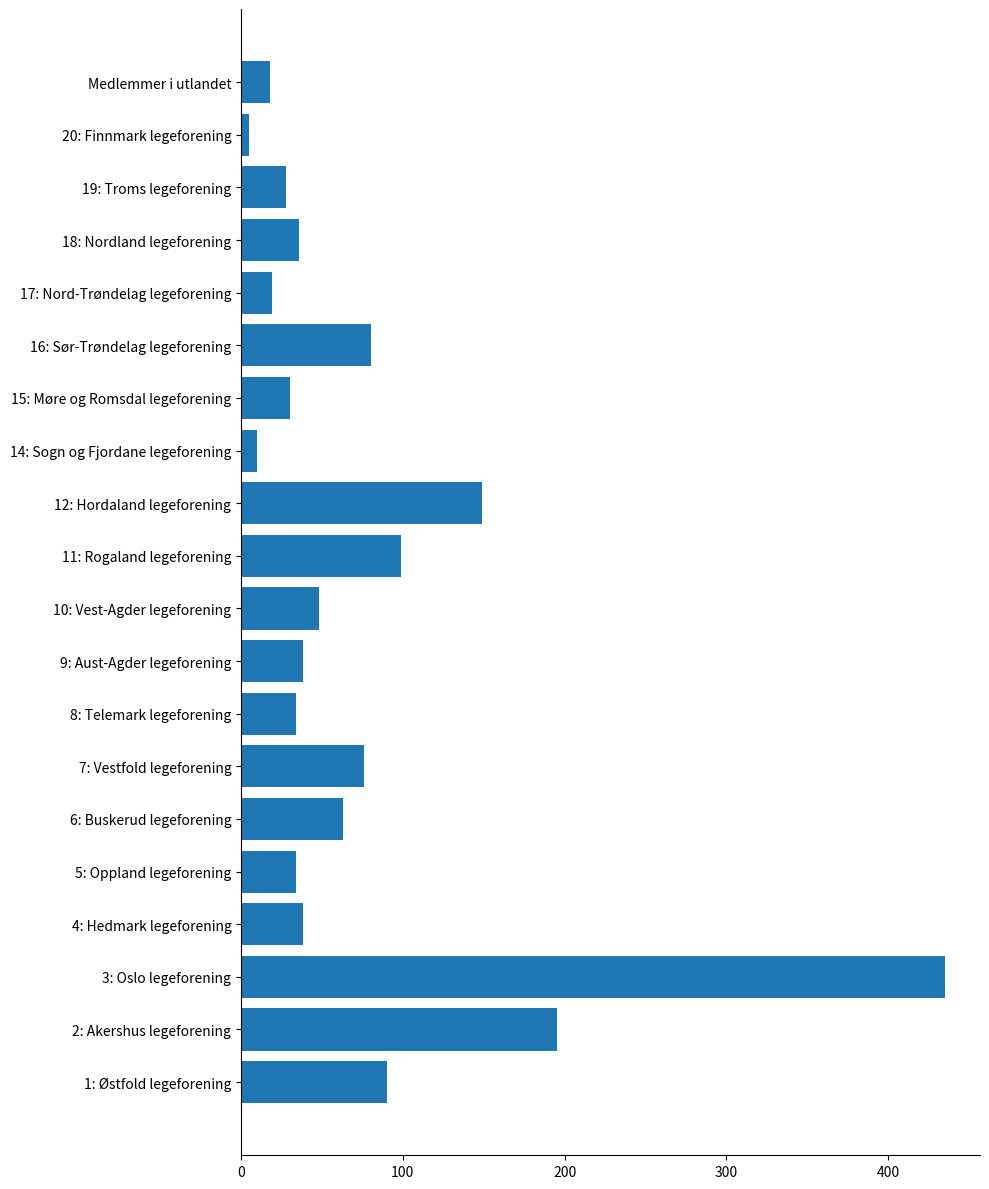

Is it true that the value at 2: Akershus legeforening is 195?

True